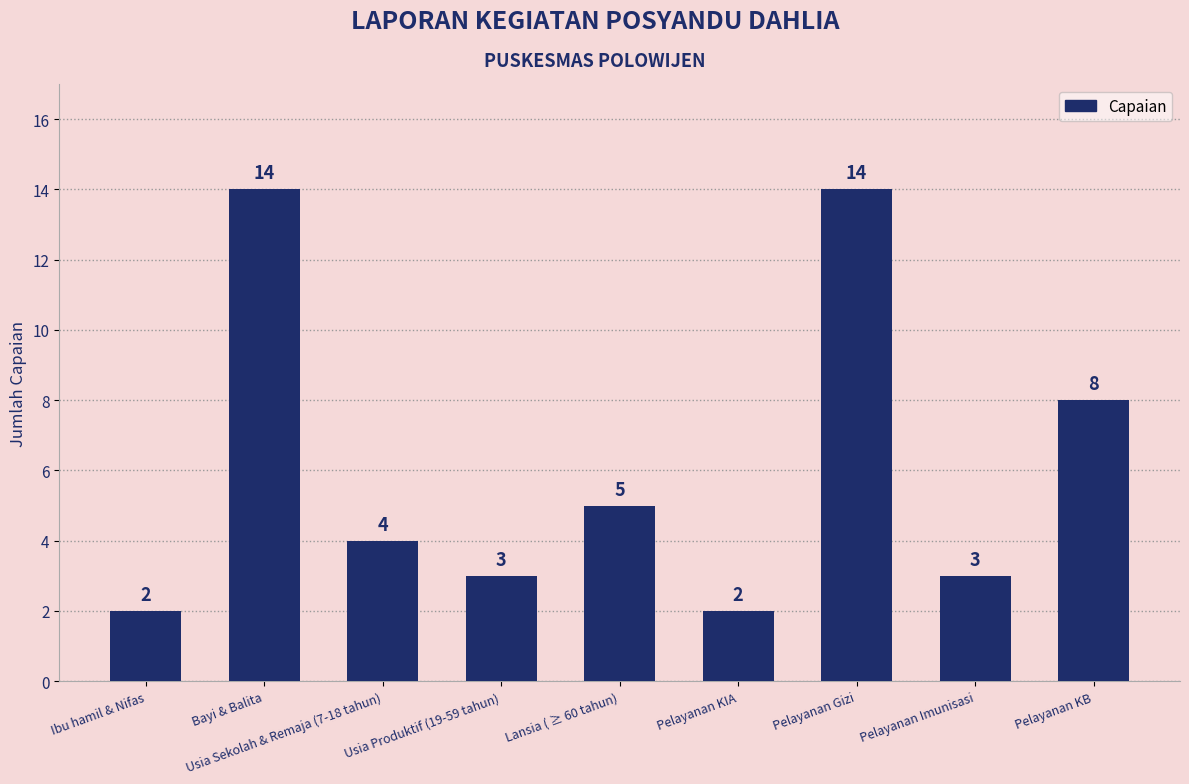

What is the ratio of the value at Pelayanan Gizi to the value at Usia Produktif (19-59 tahun)?

4.7